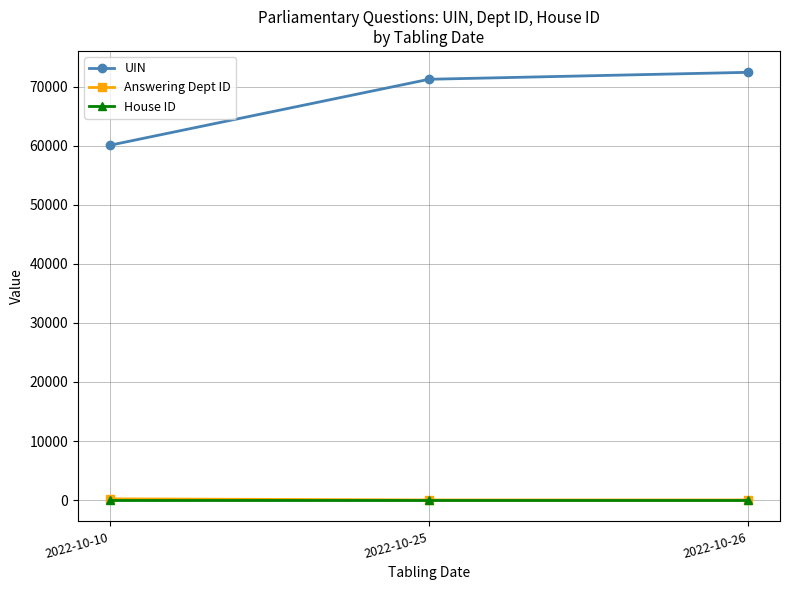

What are all the series names shown in the legend?

UIN, Answering Dept ID, House ID